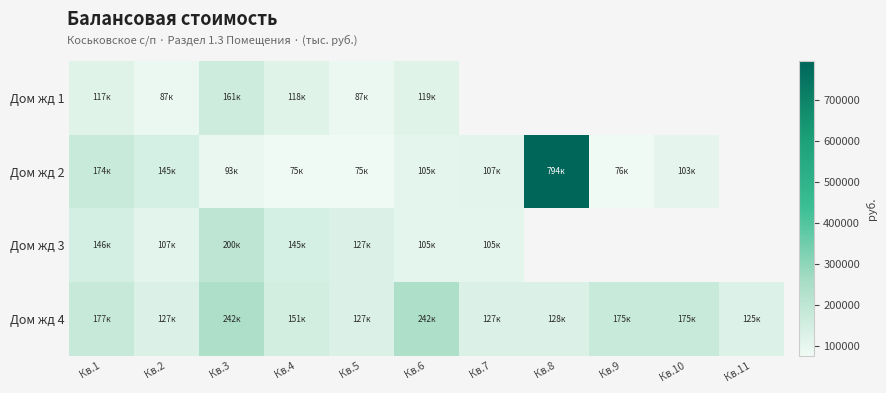

At how many categories does at least one series exceed 702019?

1